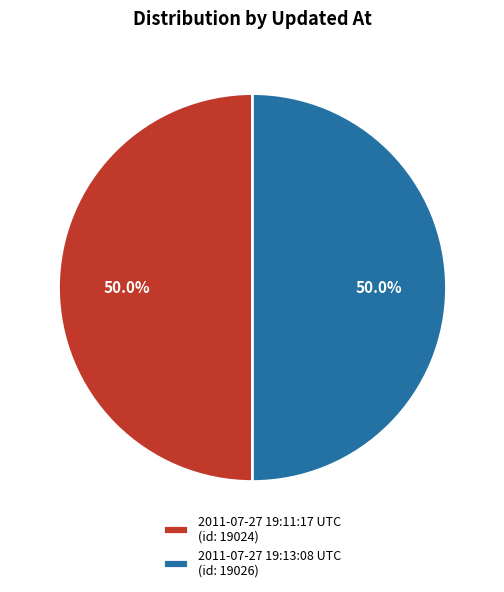

Approximately how many times larger is the value at 2011-07-27 19:13:08 UTC (id: 19026) compared to 2011-07-27 19:11:17 UTC (id: 19024)?

1.0